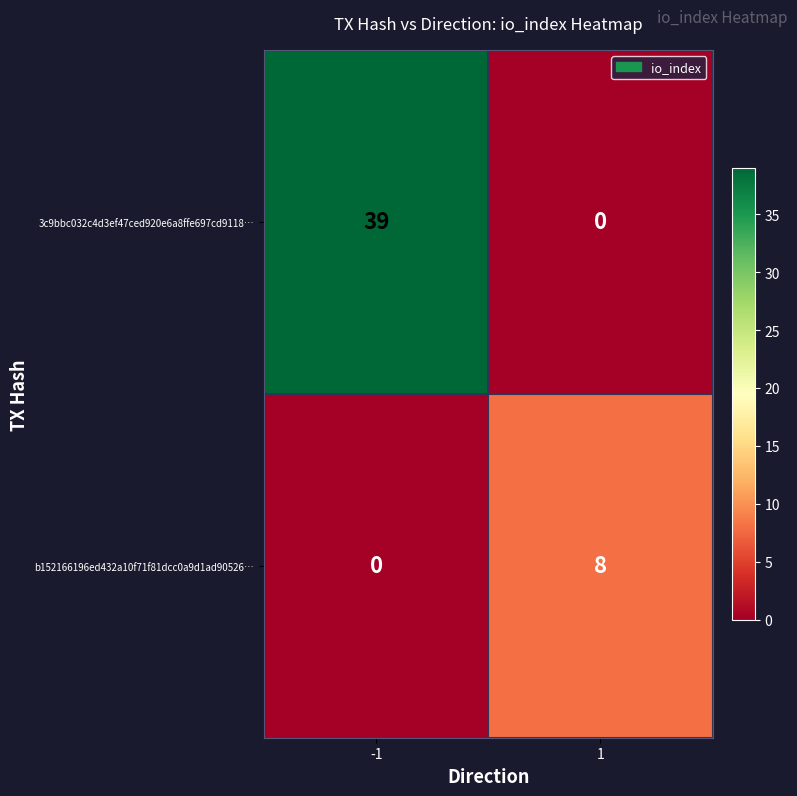

What is the highest value of the 3c9bbc032c4d3ef47ced920e6a8ffe697cd9118… series?

39